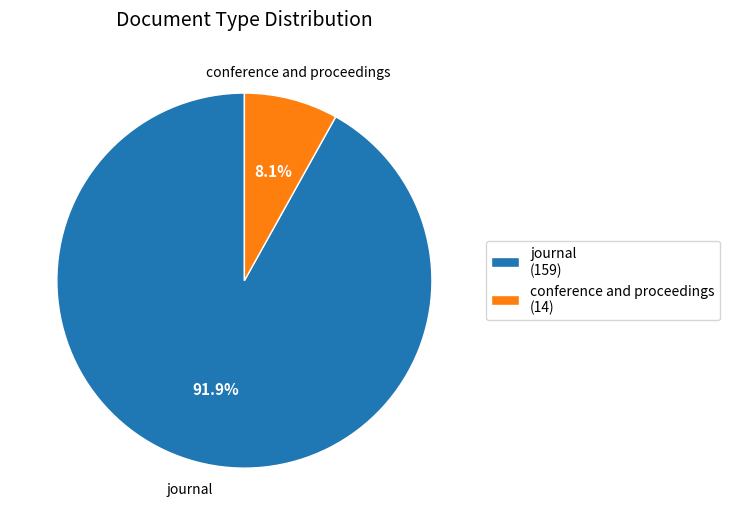

What is the ratio of the value at conference and proceedings to the value at journal?

0.1